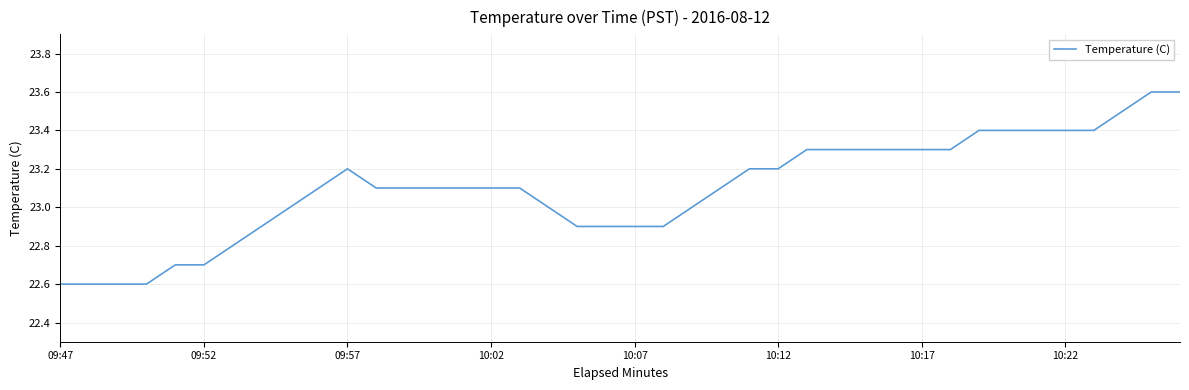

What is the difference between the maximum and minimum values?

1.0